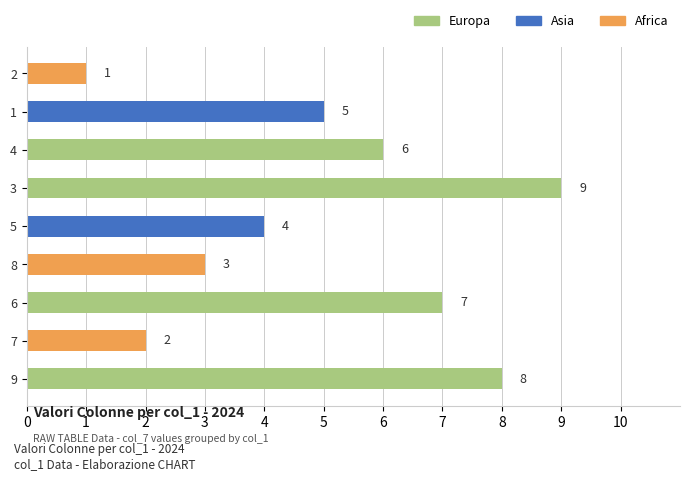

What is the maximum value shown in the chart?

9